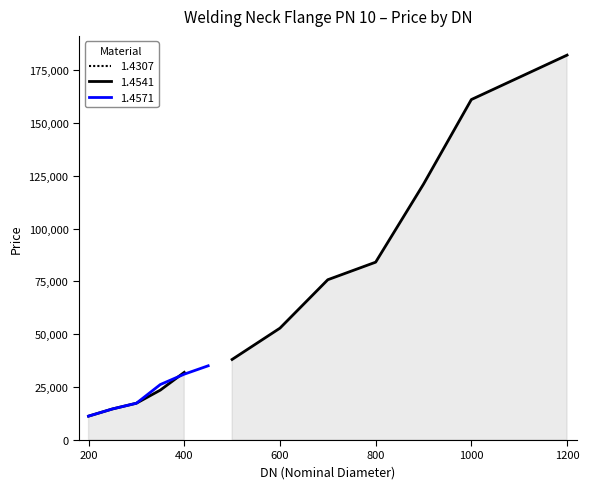

True or false: 1.4571 has a value of 7823 at 400.

False